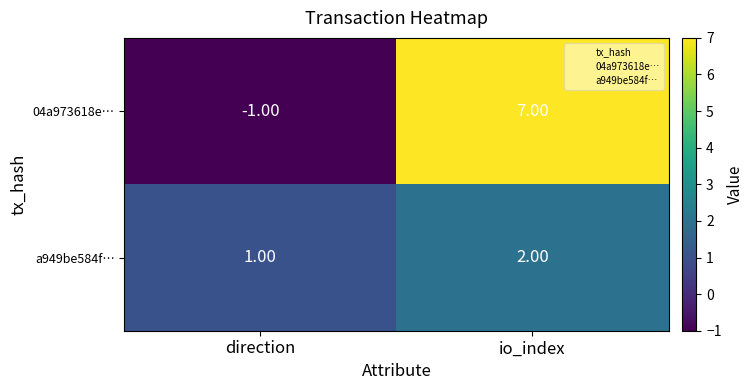

Count the number of data series in this chart.

2